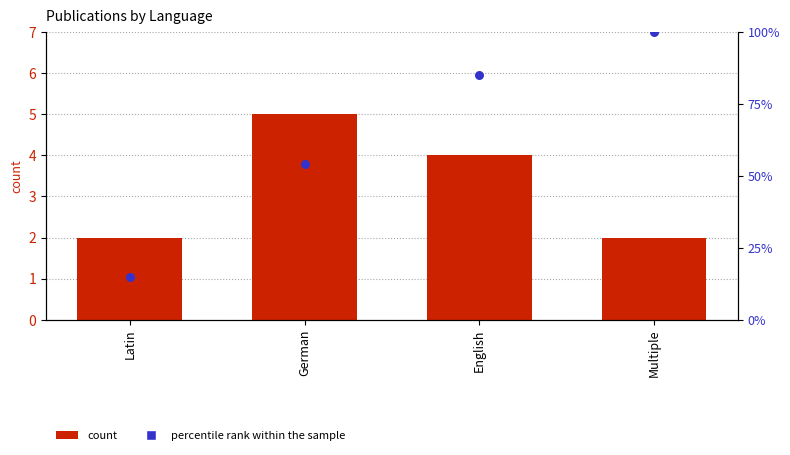

Which series has the largest total across all categories?

percentile rank within the sample